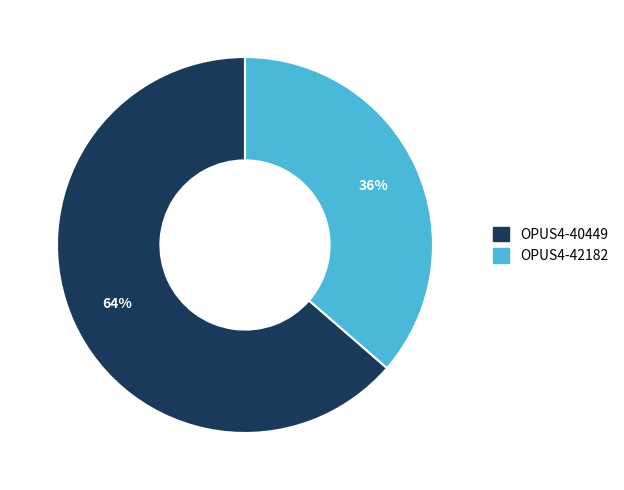

True or false: OPUS4-42182 accounts for 36% of the total.

True